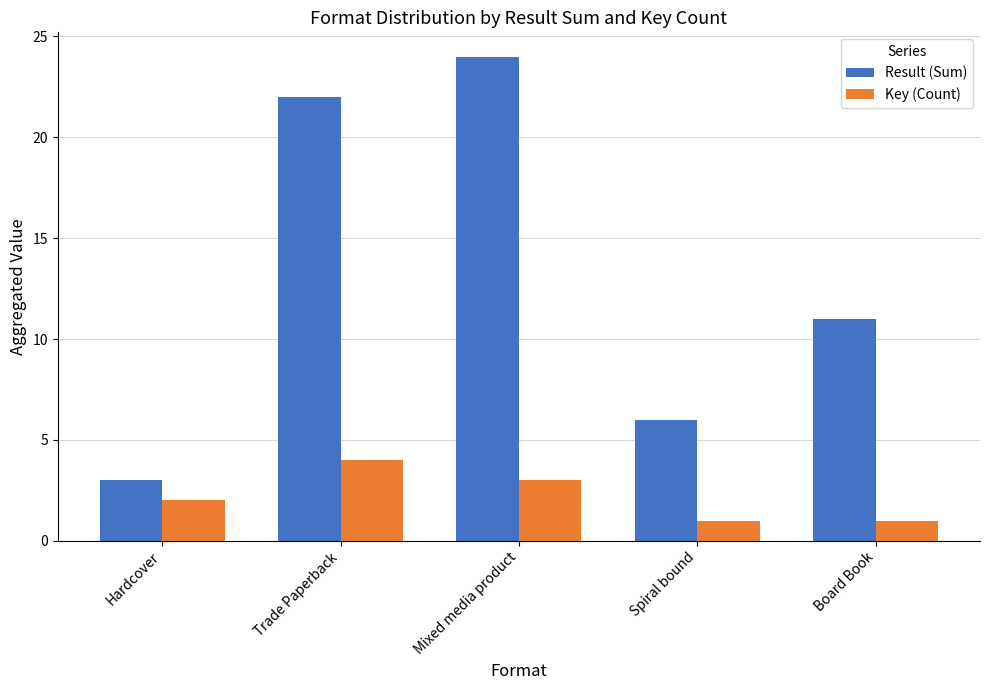

The Result (Sum) series shows 12 at Mixed media product. True or false?

False